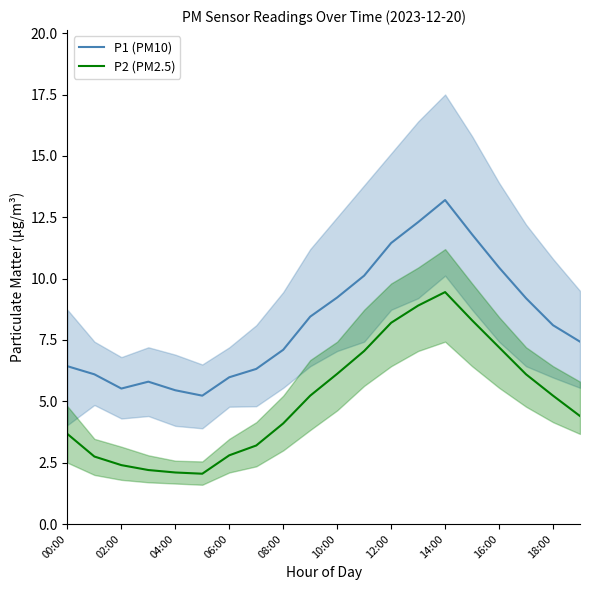

True or false: P1 (PM10) has a value of 9.2 at 10:00.

True